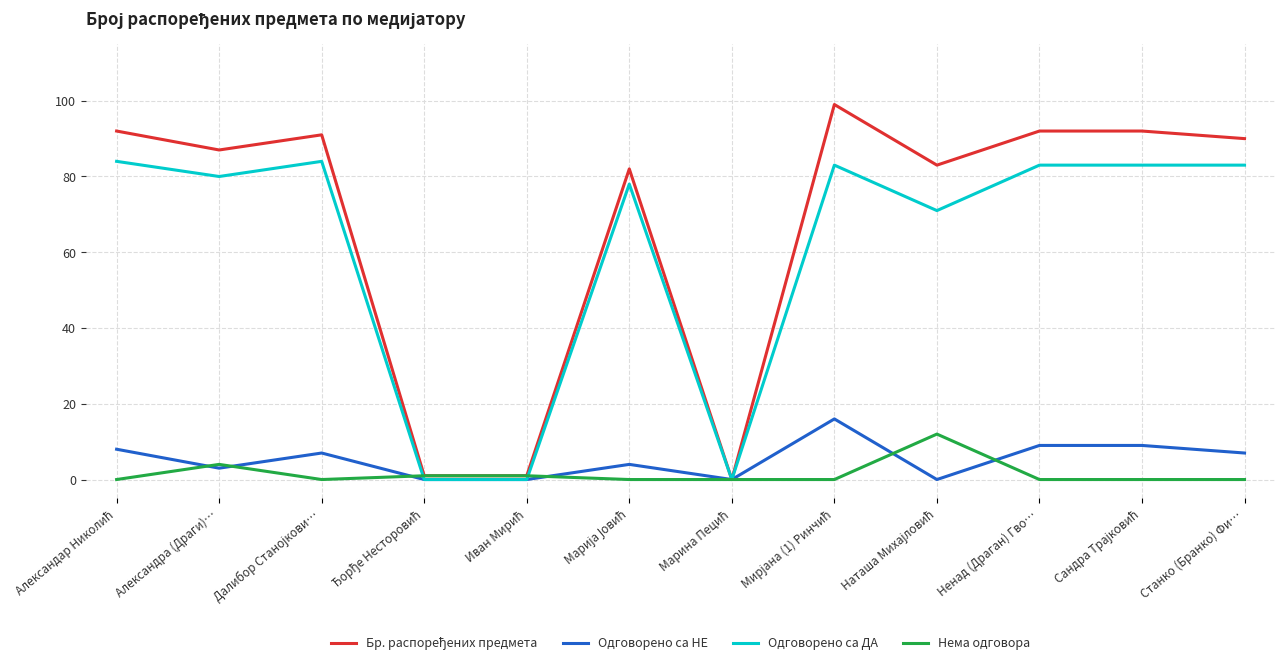

What is the total value across all series at Ненад (Драган) Гво…?

184